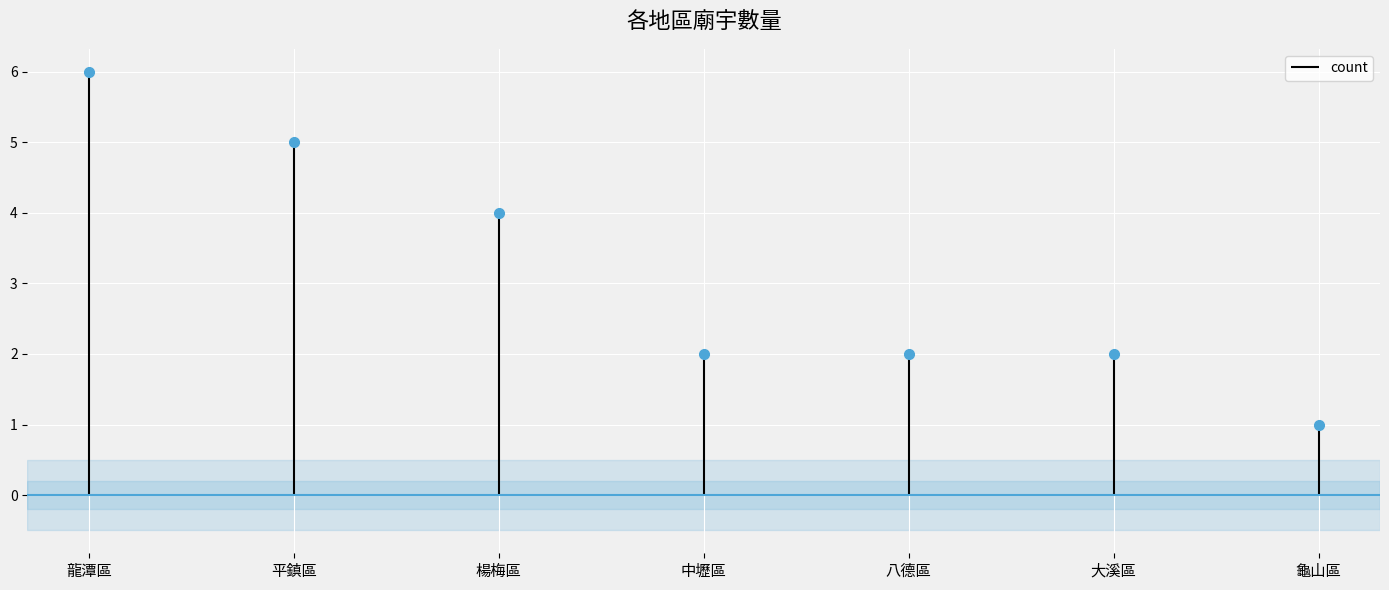

What is the value of the 3rd point from the left?

4